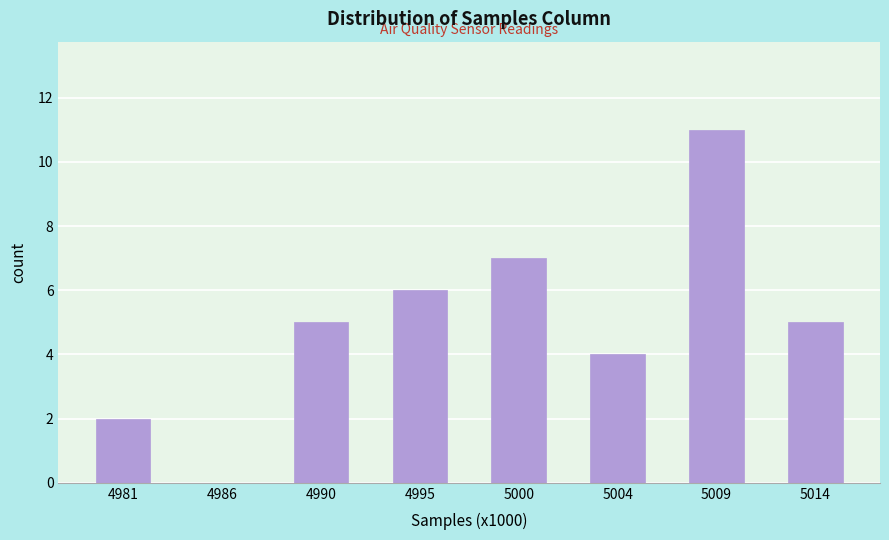

Reading right to left, extract all data points from this chart.

5014=5	5009=11	5004=4	5000=7	4995=6	4990=5	4986=0	4981=2